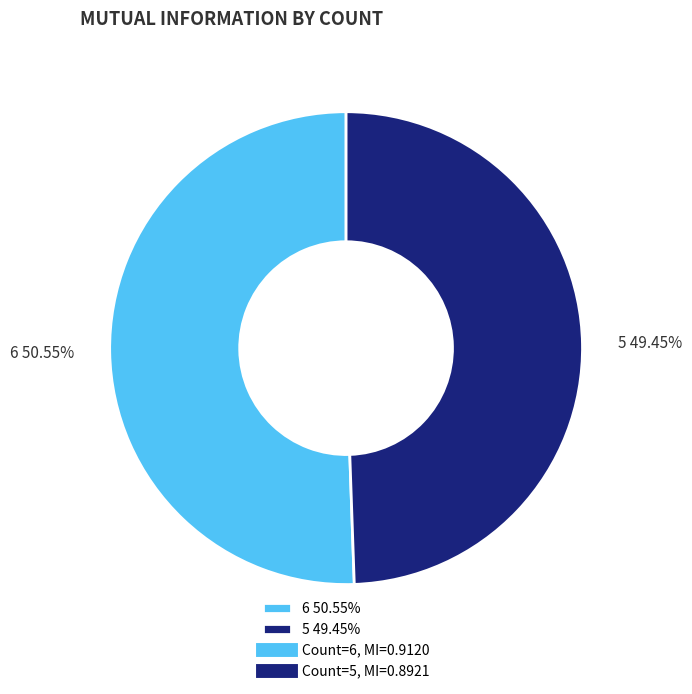

To the nearest percent, what is the difference between the 6 and 5 slice percentages?

1%